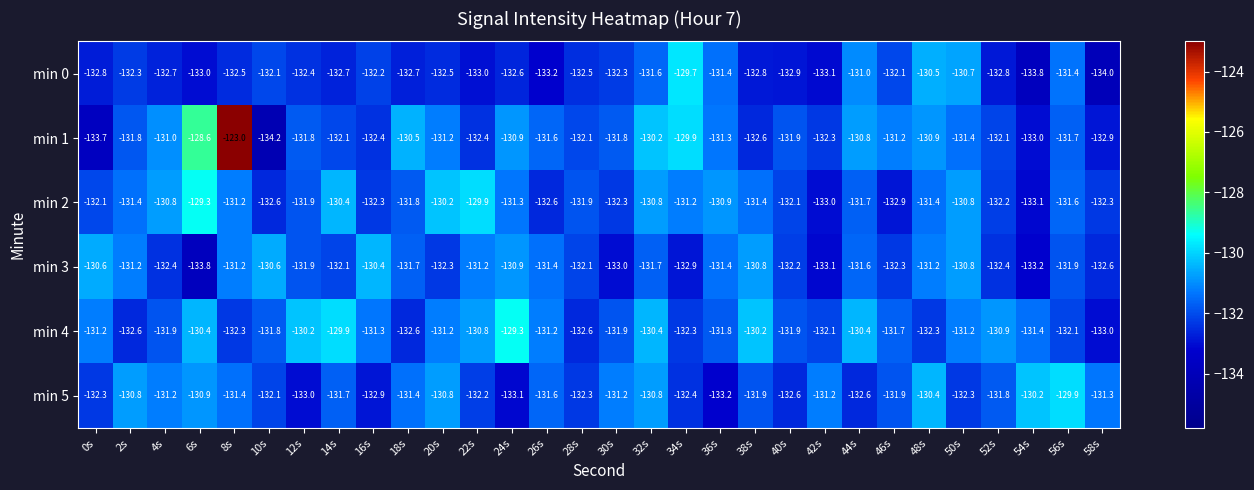

True or false: min 1 has a value of -131.0 at 4s.

True